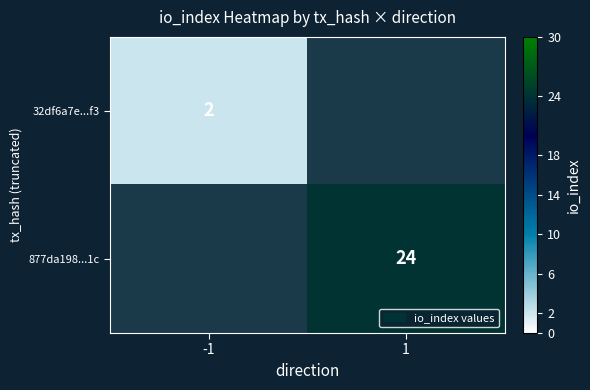

True or false: 32df6a7e...f3 has a value of 2 at -1.

True